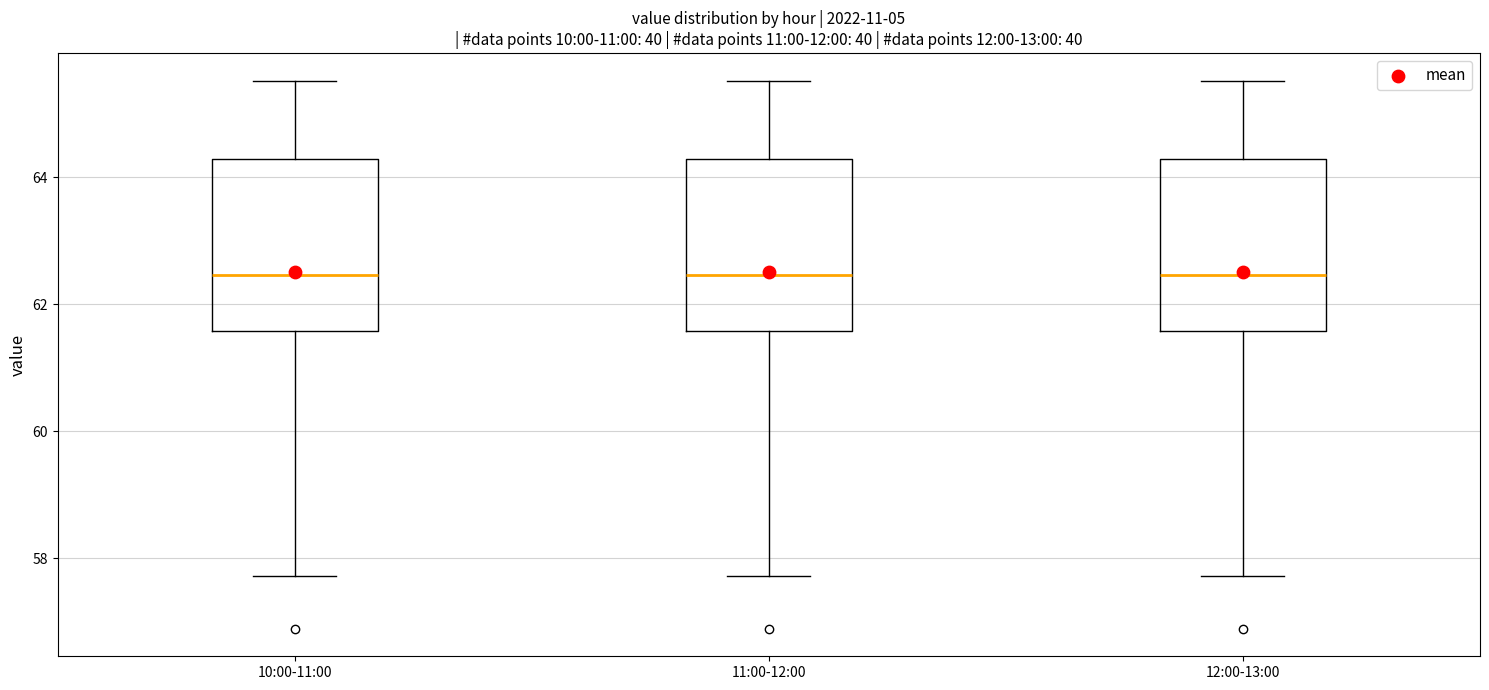

Where is the upper edge of the box for 10:00-11:00 on the y-axis? The values are not printed on the chart, so give them approximately, as read against the axis.

64.2